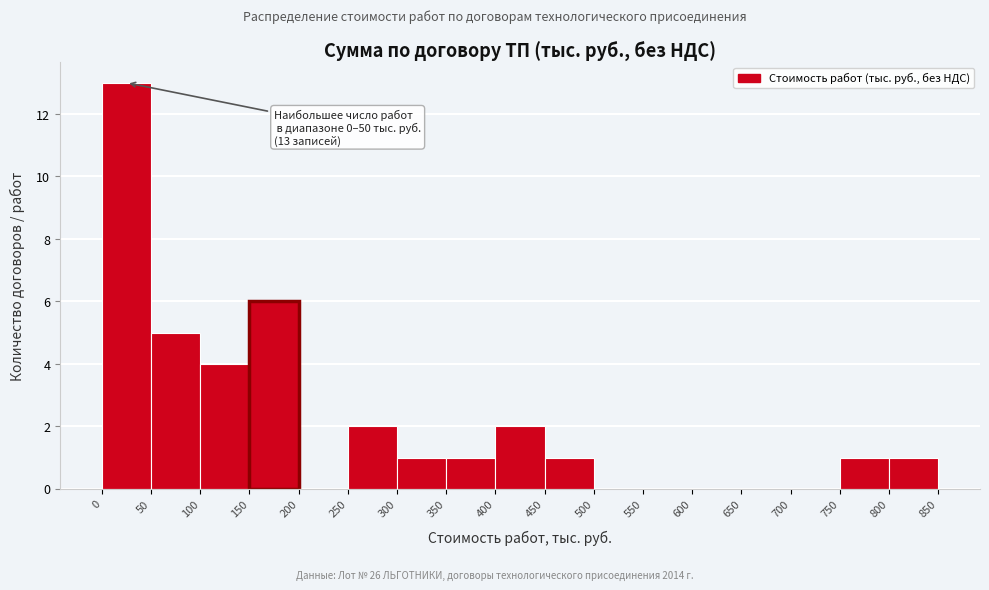

Over which range of the x-axis is the bar tallest?

0 to 50